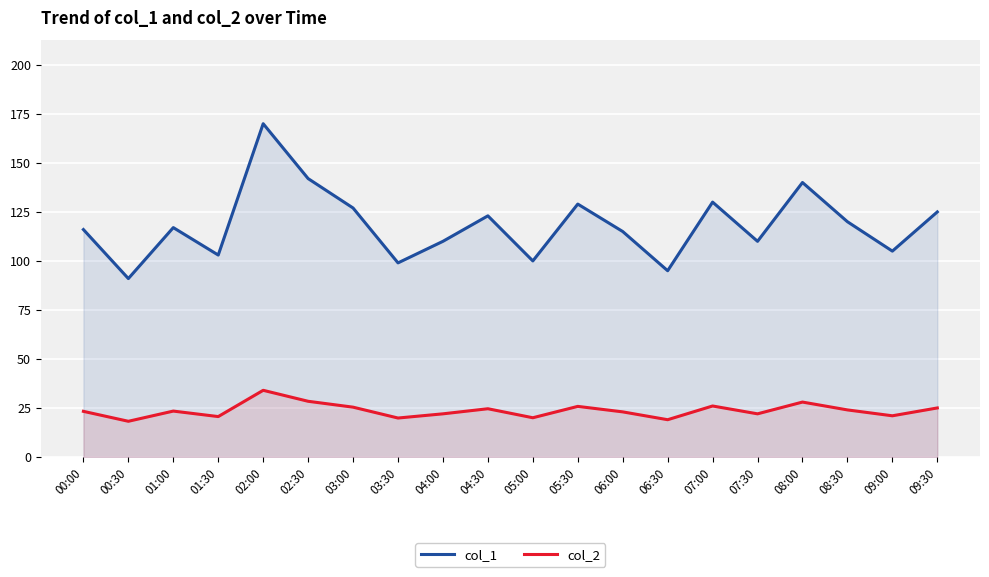

What is the label of the 18th point from the right?

01:00